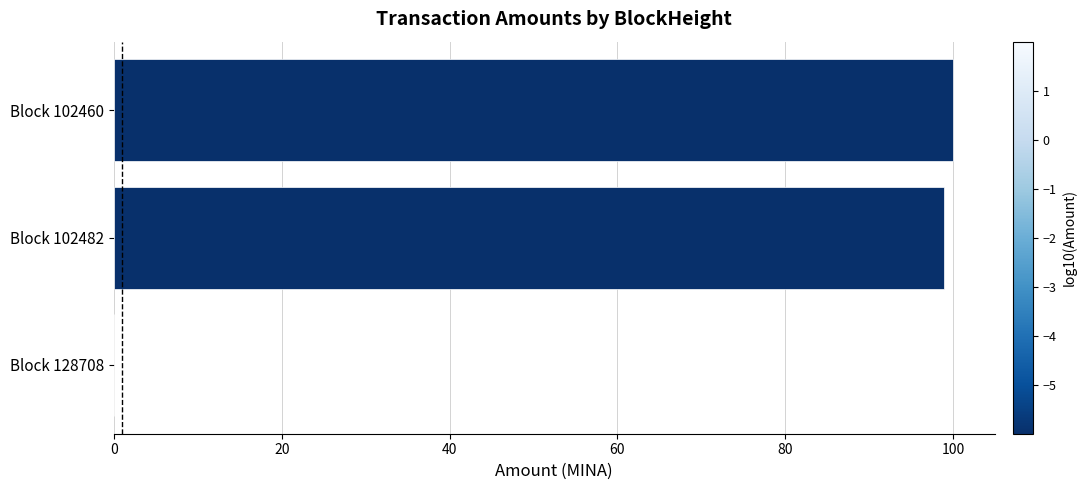

The value at Block 102460 is 100.0. True or false?

True